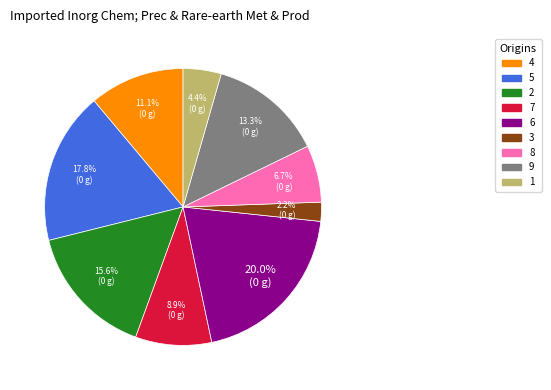

Approximately how many times larger is the value at 3 compared to 6?

0.1